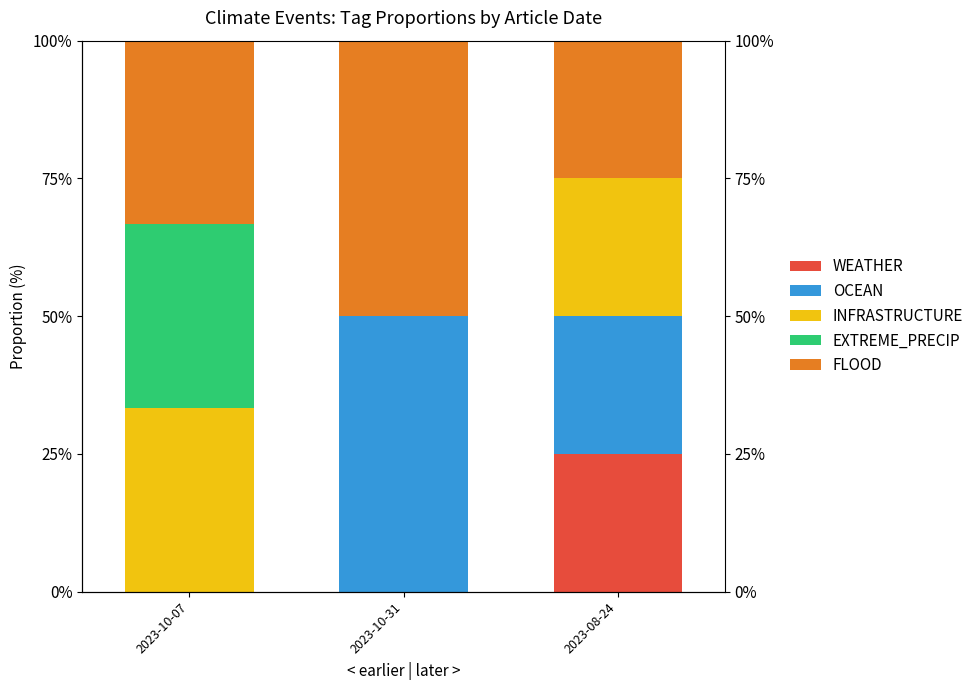

What is the label of the 3rd bar from the left?

2023-08-24